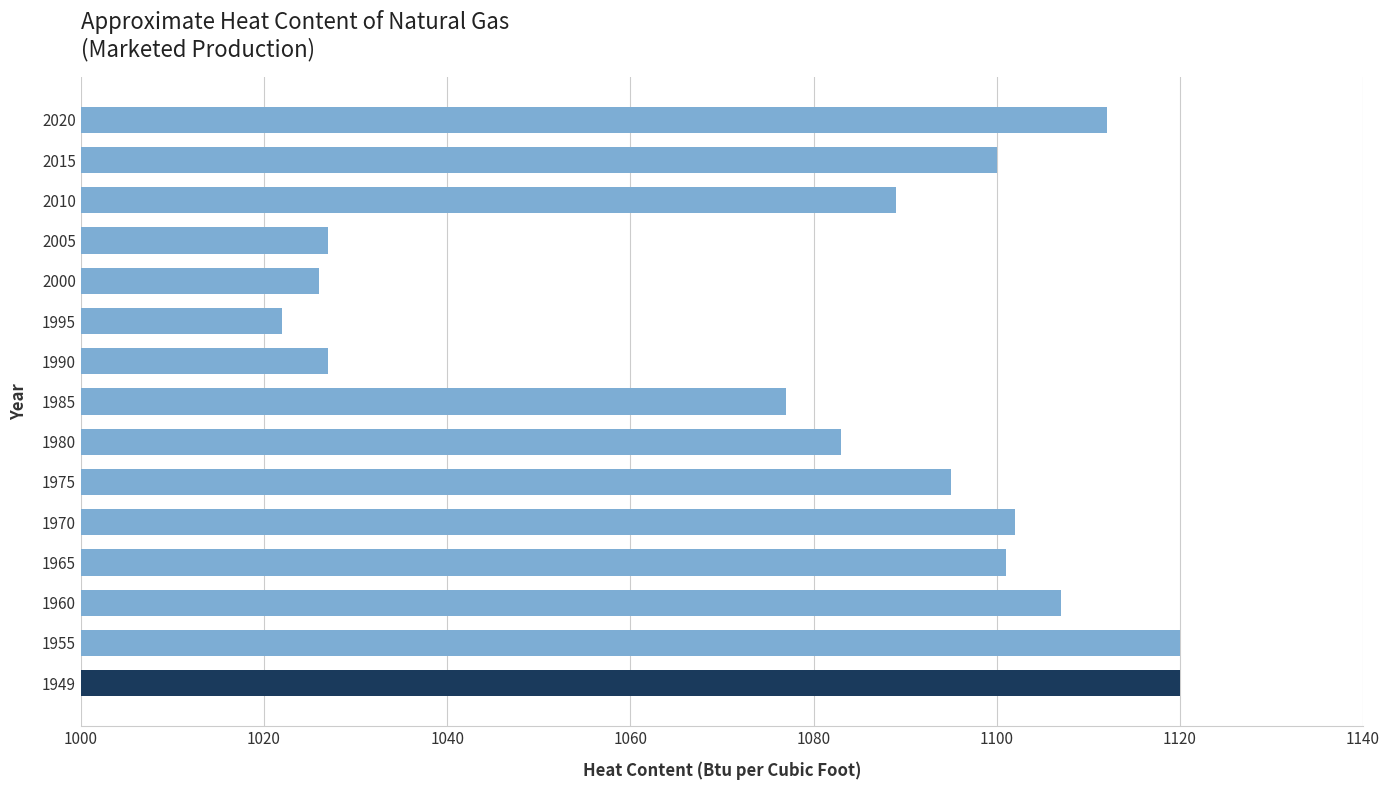

True or false: the data shows 1027 at 2005.

True